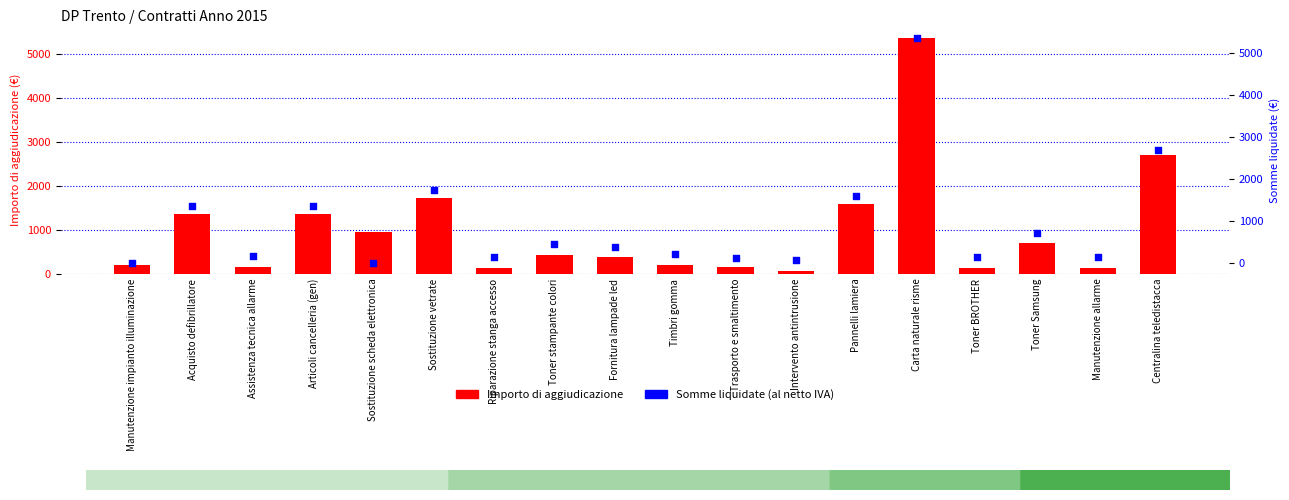

Which series has the largest total across all categories?

Importo di aggiudicazione